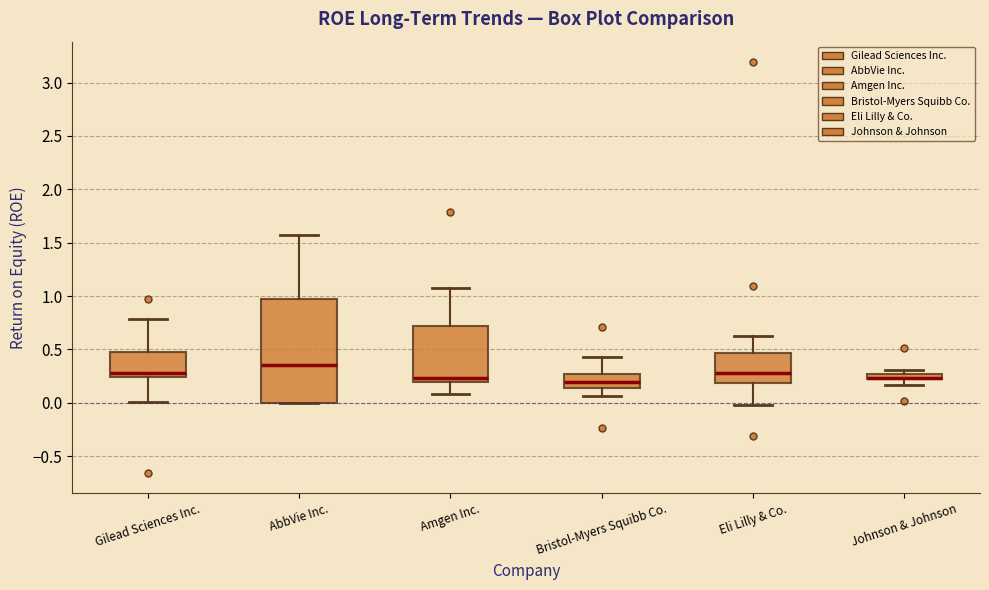

Where is the upper edge of the box for Gilead Sciences Inc. on the y-axis? The values are not printed on the chart, so give them approximately, as read against the axis.

0.50